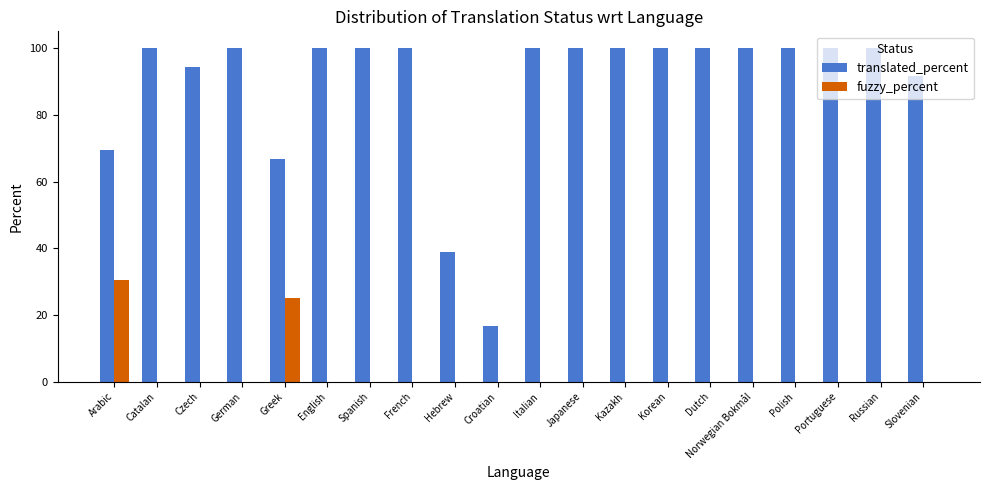

What is the spread (max minus min) of values at Japanese?

100.0